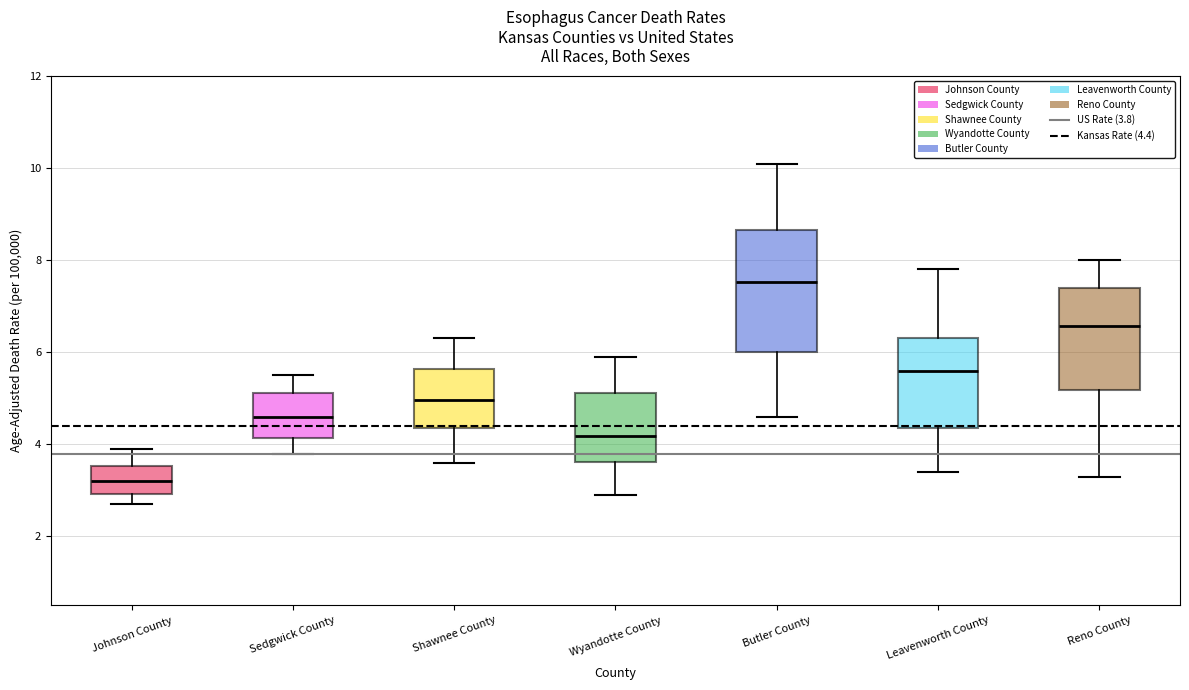

Which box's median line is the lowest?

Johnson County